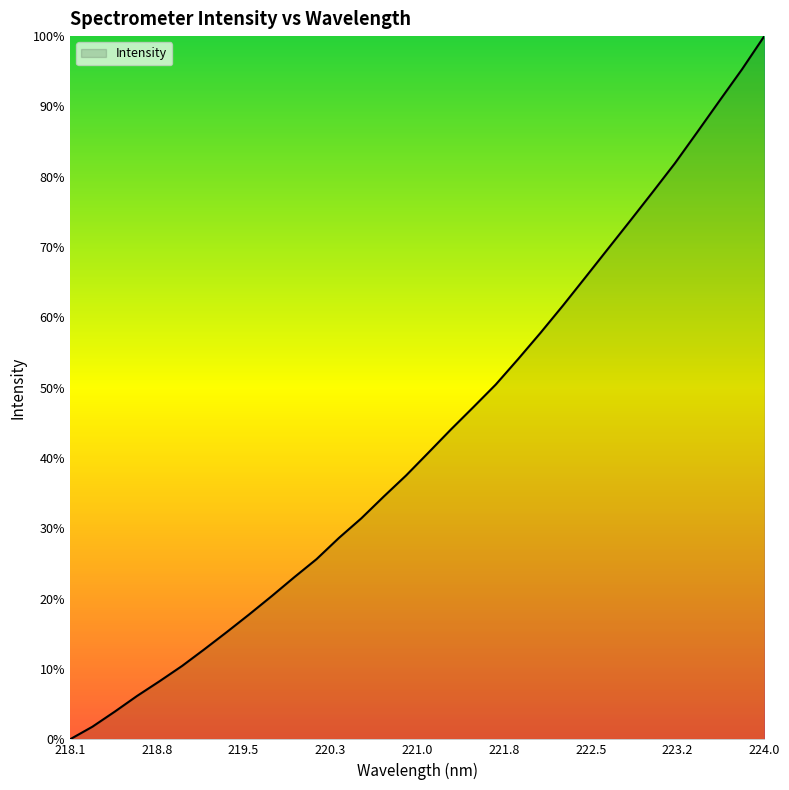

Is this an area chart (filled region under the line)?

Yes